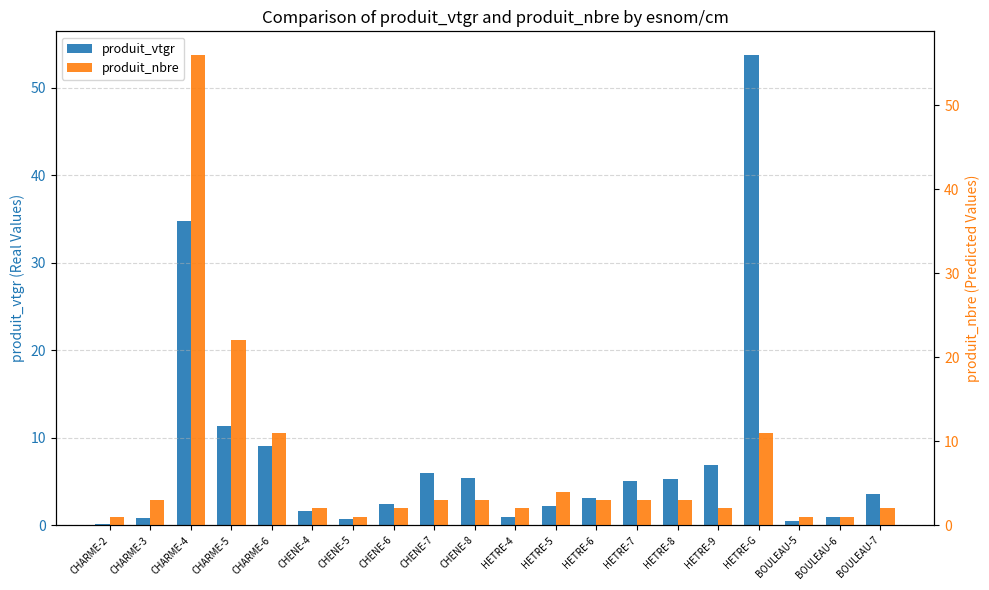

What is the difference between the highest and lowest values at CHENE-6?

0.4